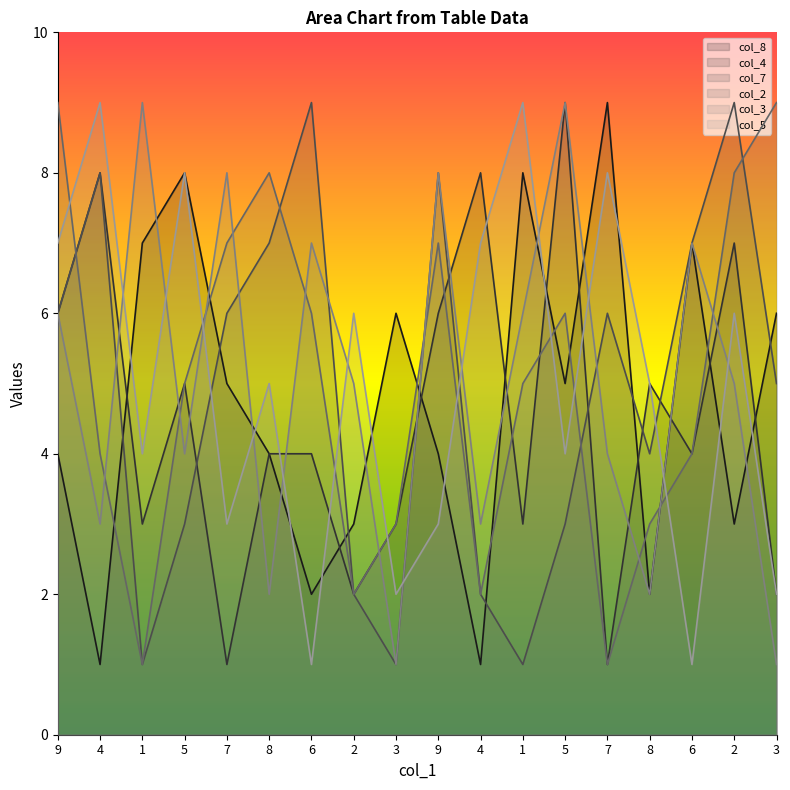

Which category has the highest value across all series?

7